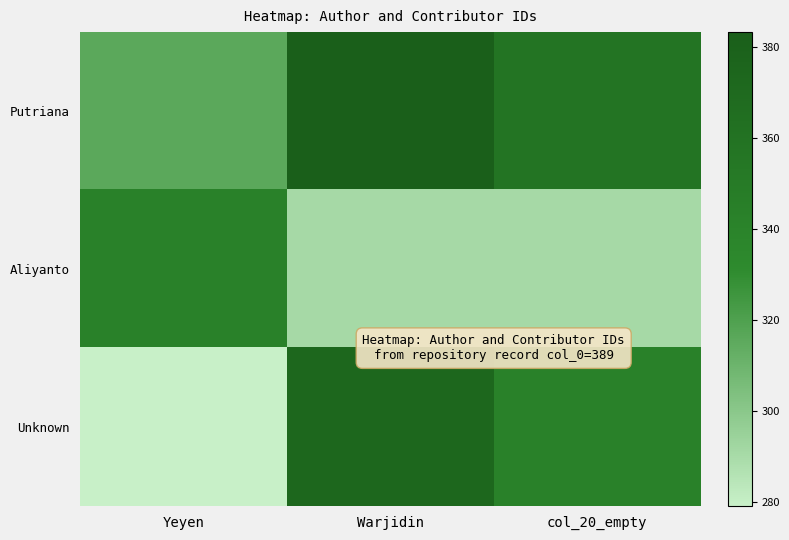

Which series changed the most between Warjidin and col_20_empty?

Unknown